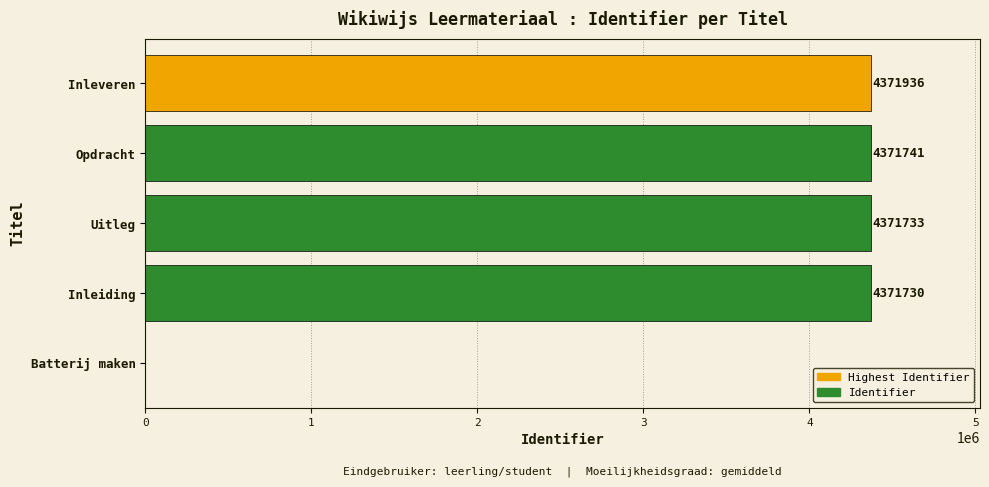

The chart shows a value of 4371733 at Uitleg. True or false?

True